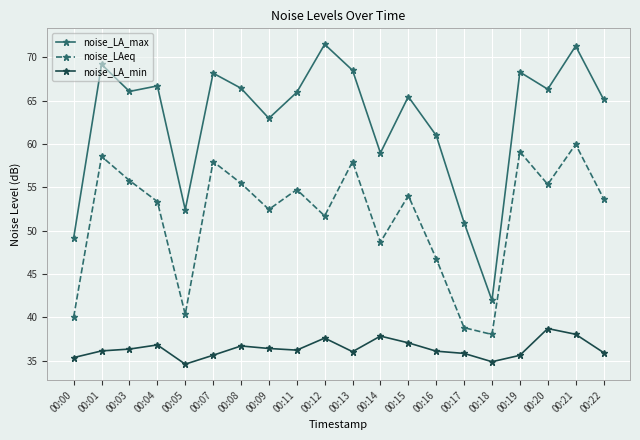

Which series has the widest spread of values?

noise_LA_max